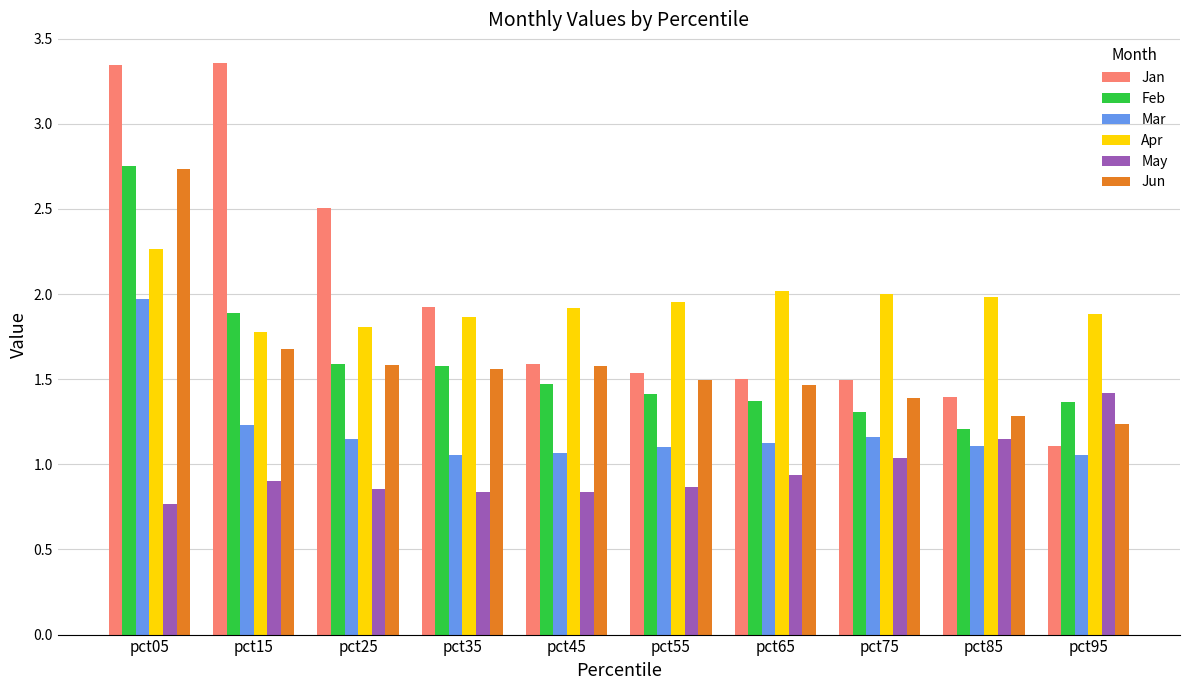

True or false: Mar has a value of 1.1 at pct85.

True